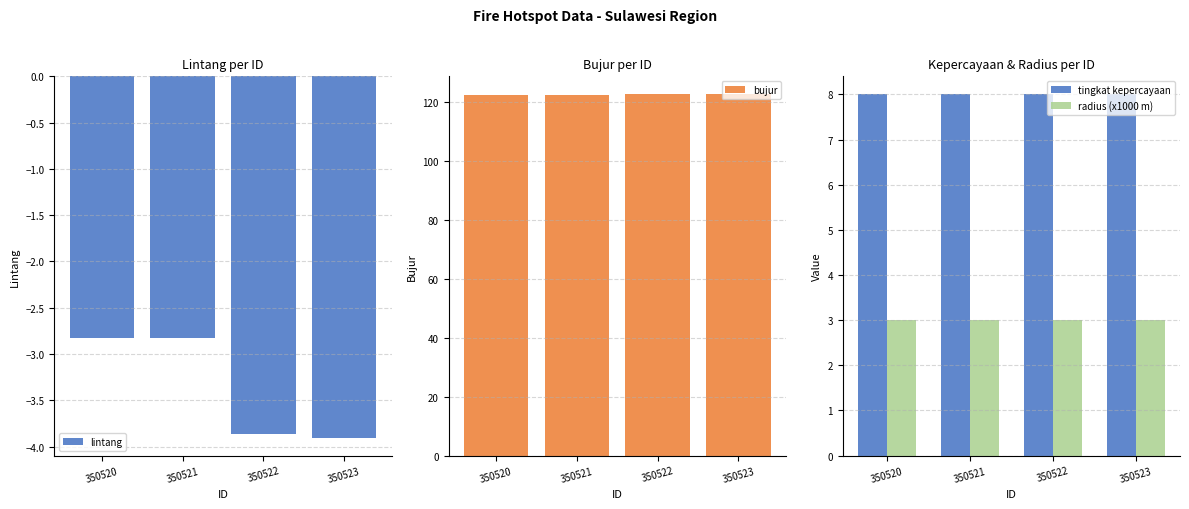

How many categories are shown in the chart?

4